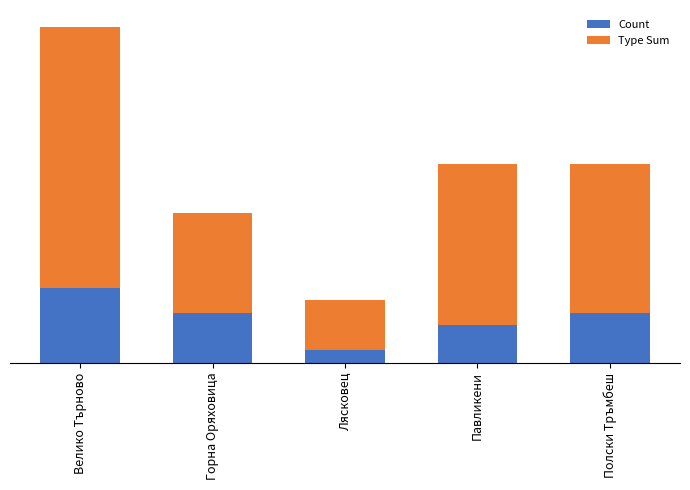

How many Count values are between 3 and 4?

3